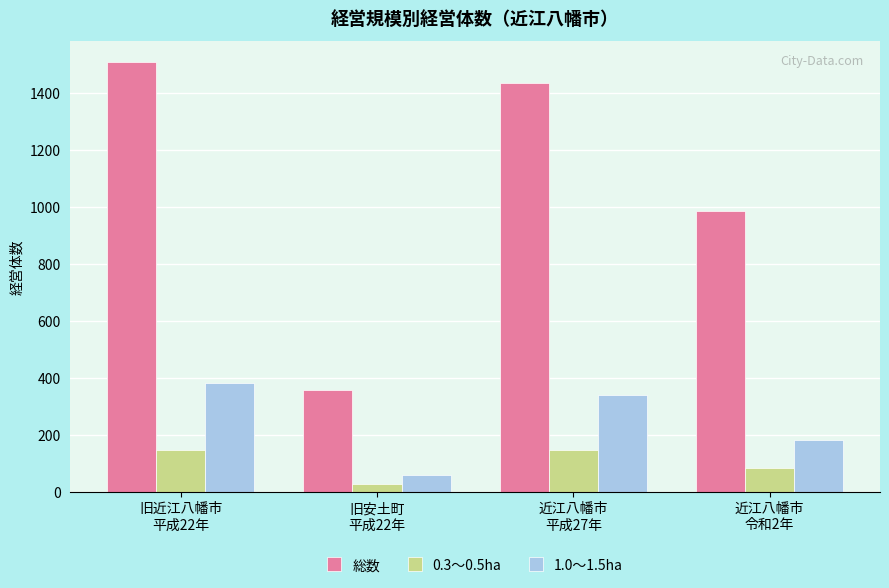

What is the difference between the 1.0～1.5ha values at 旧近江八幡市
平成22年 and 近江八幡市
平成27年?

43